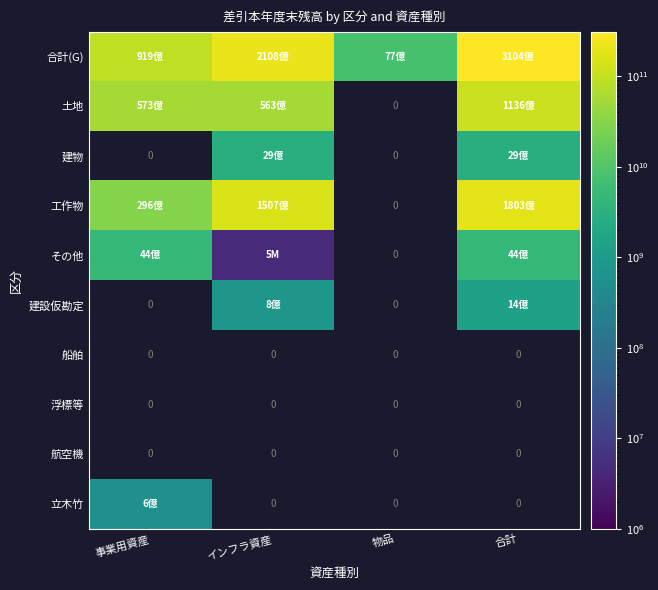

At how many categories does at least one series exceed 127508842085?

2